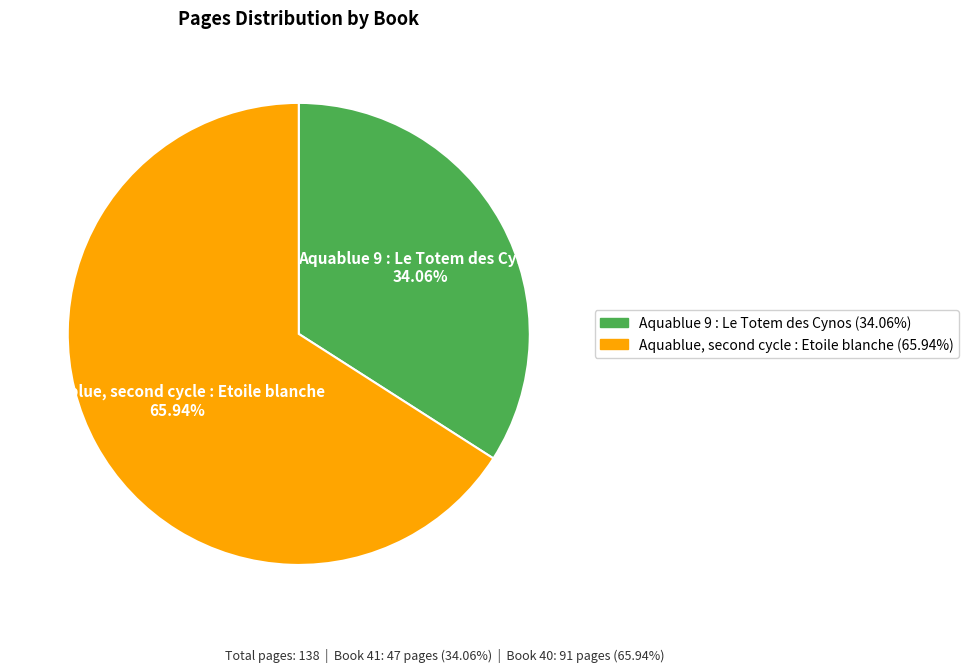

Rank the categories by value from highest to lowest.

Aquablue, second cycle : Etoile blanche, Aquablue 9 : Le Totem des Cynos